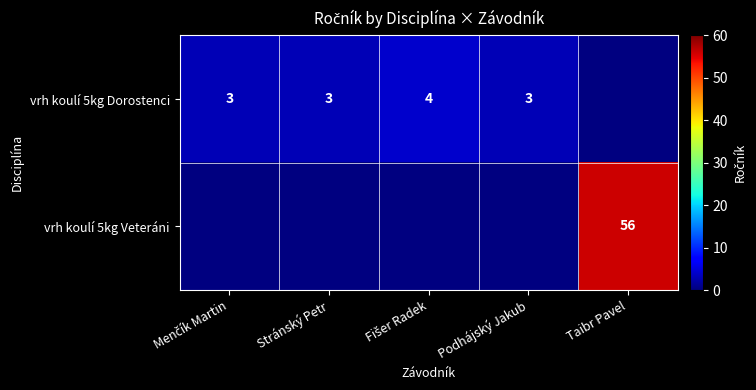

How many series are shown in this chart?

2